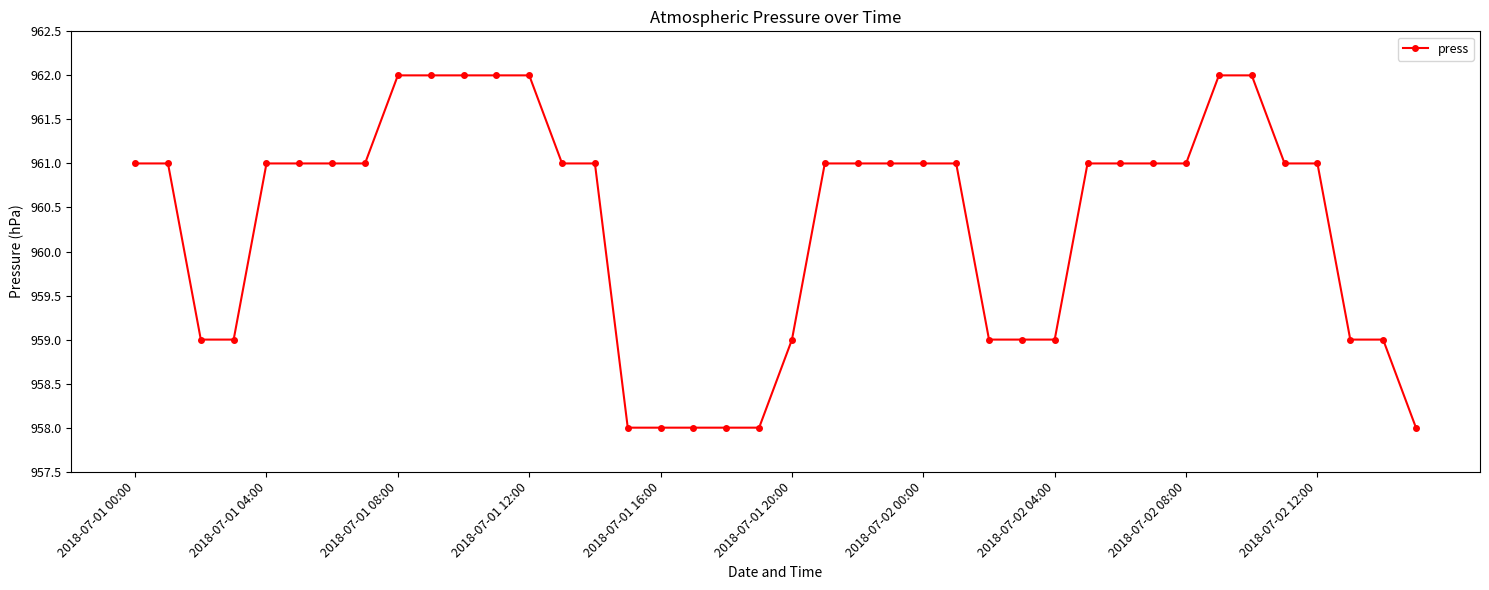

What is the value of the 40th point from the left?

958